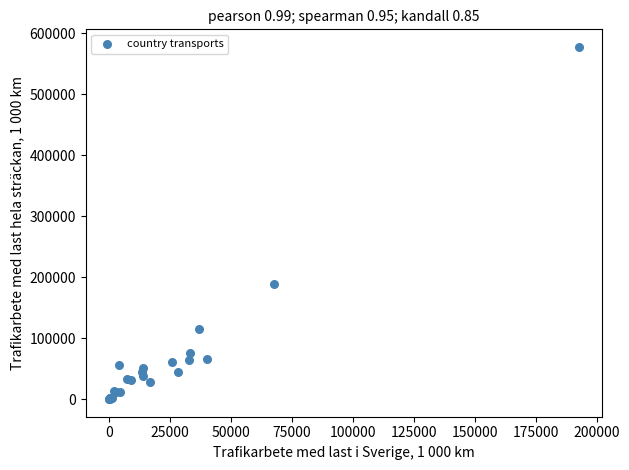

What Y value in the scatter plot is closest to 288655?

189364